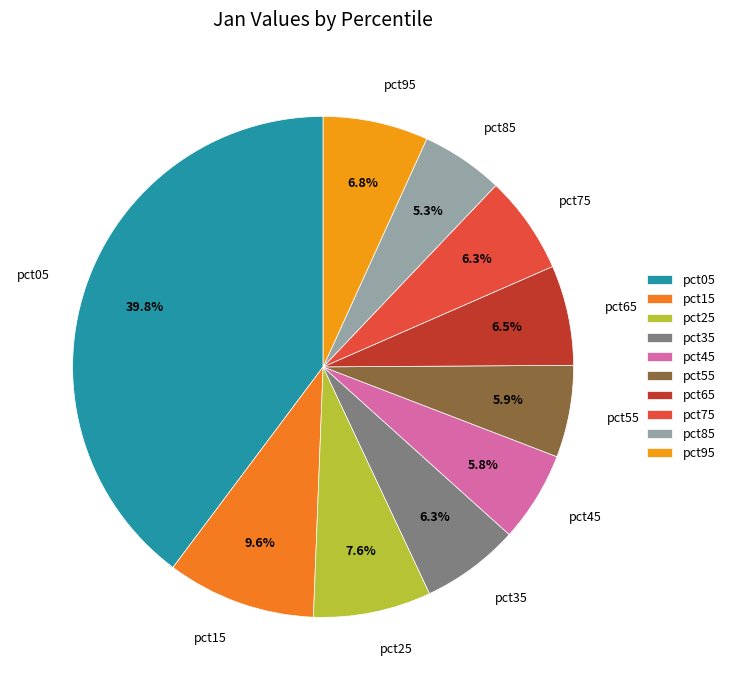

Count the number of slices in the pie.

10